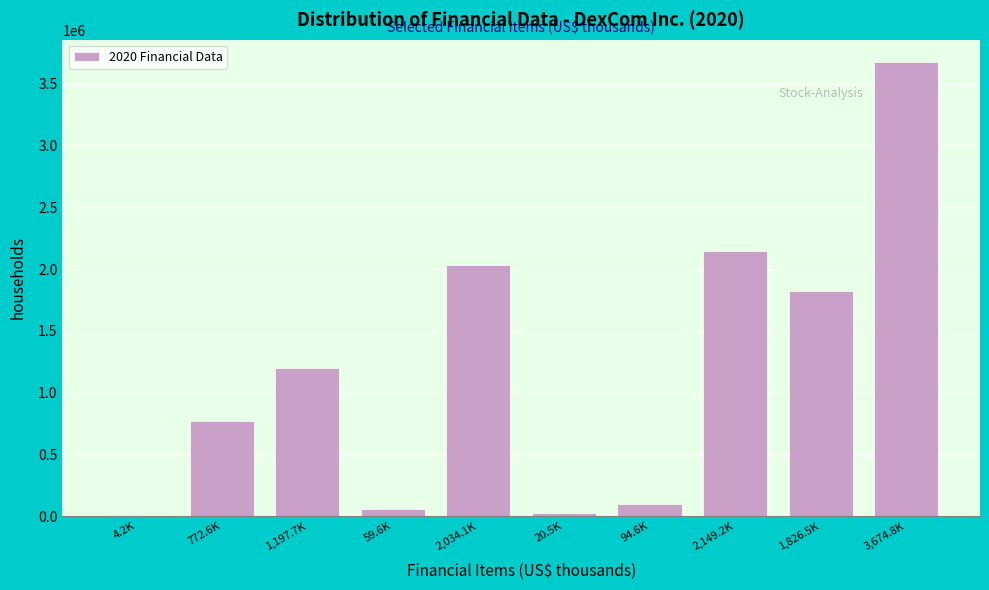

Reading right to left, what are all the values shown in this chart?

3,674.8K=3674800	1,826.5K=1826500	2,149.2K=2149200	94.6K=94600	20.5K=20500	2,034.1K=2034100	59.6K=59600	1,197.7K=1197700	772.6K=772600	4.2K=4200